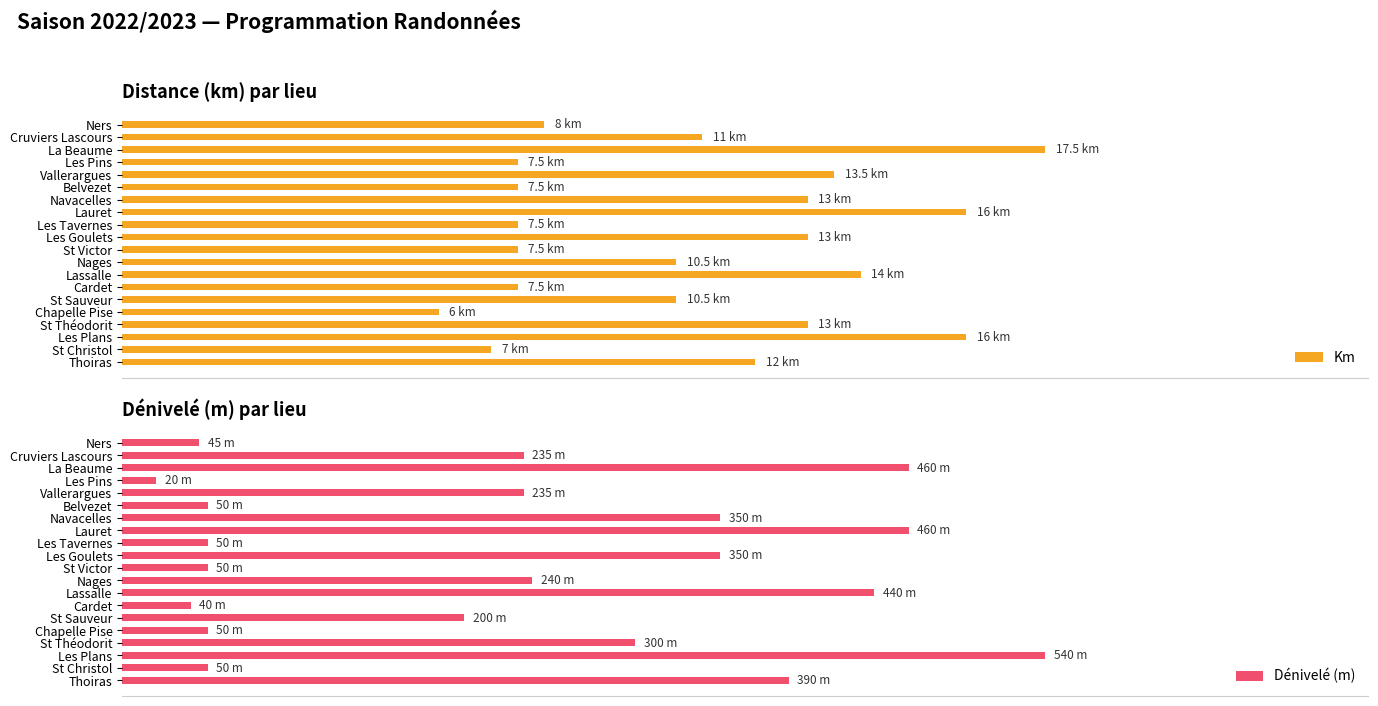

Is it true that Dénivelé (m) equals 248.6 at La Beaume?

False